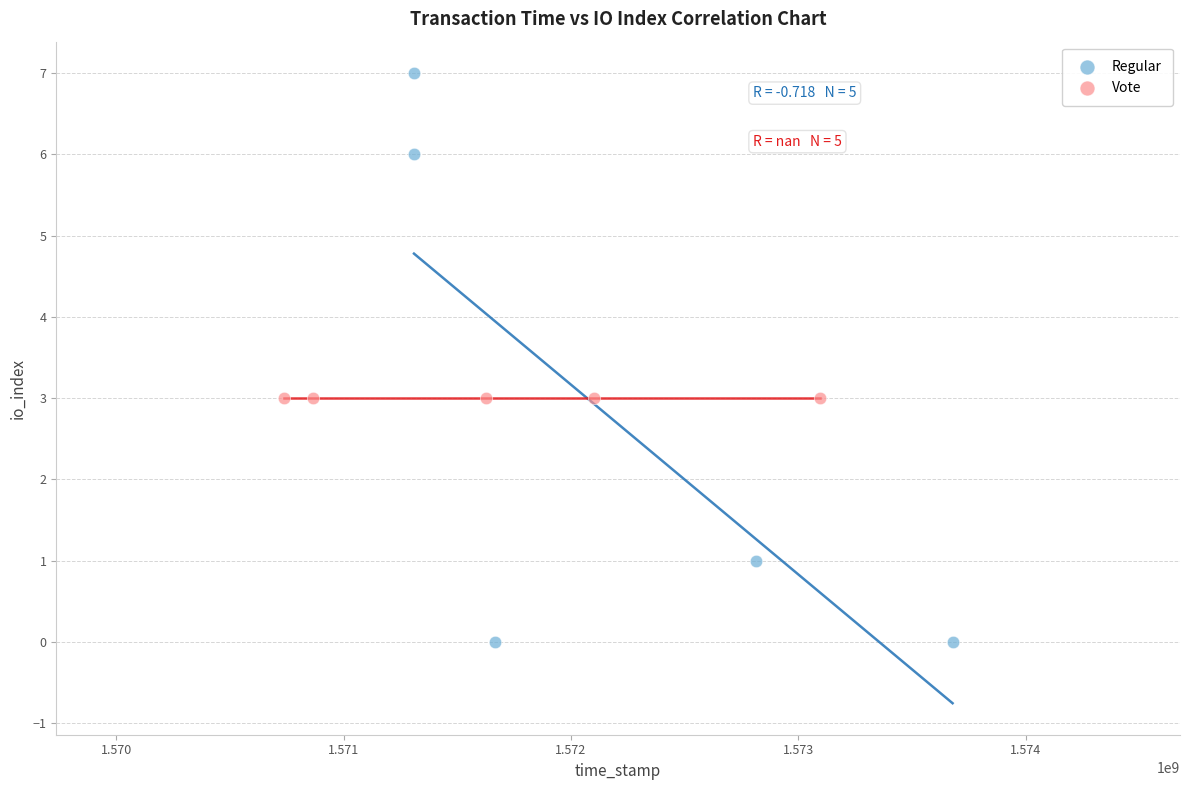

Which series contains the highest Y value?

Regular